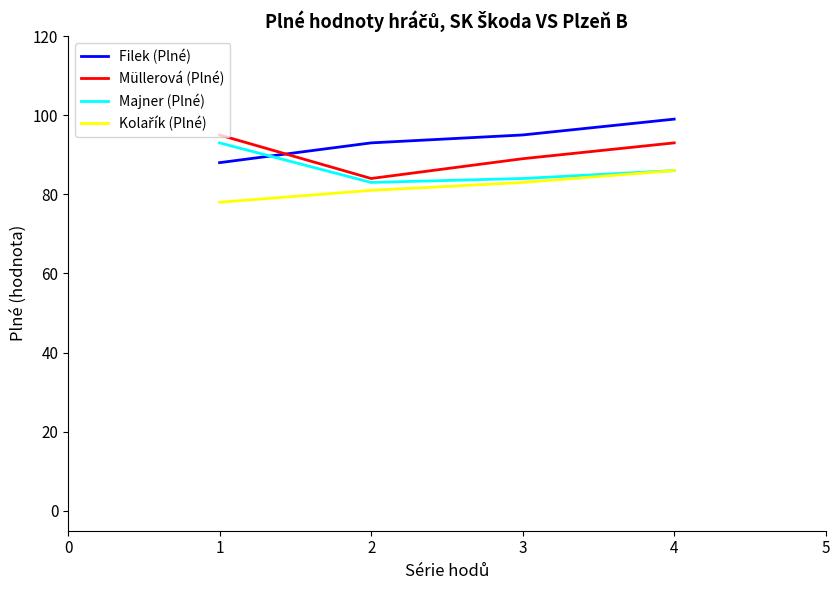

What is the minimum value shown in the chart?

78